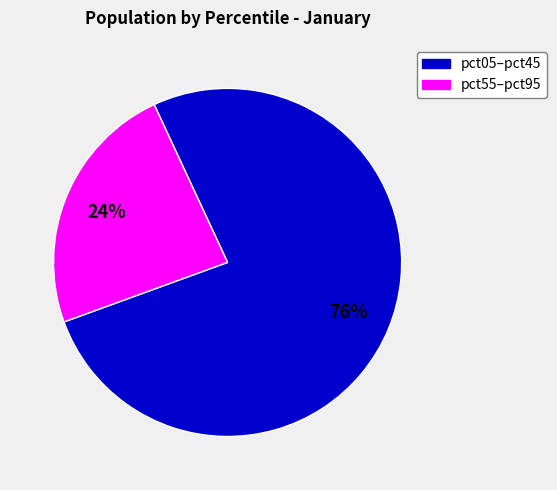

To the nearest percent, what is the average slice percentage?

50%